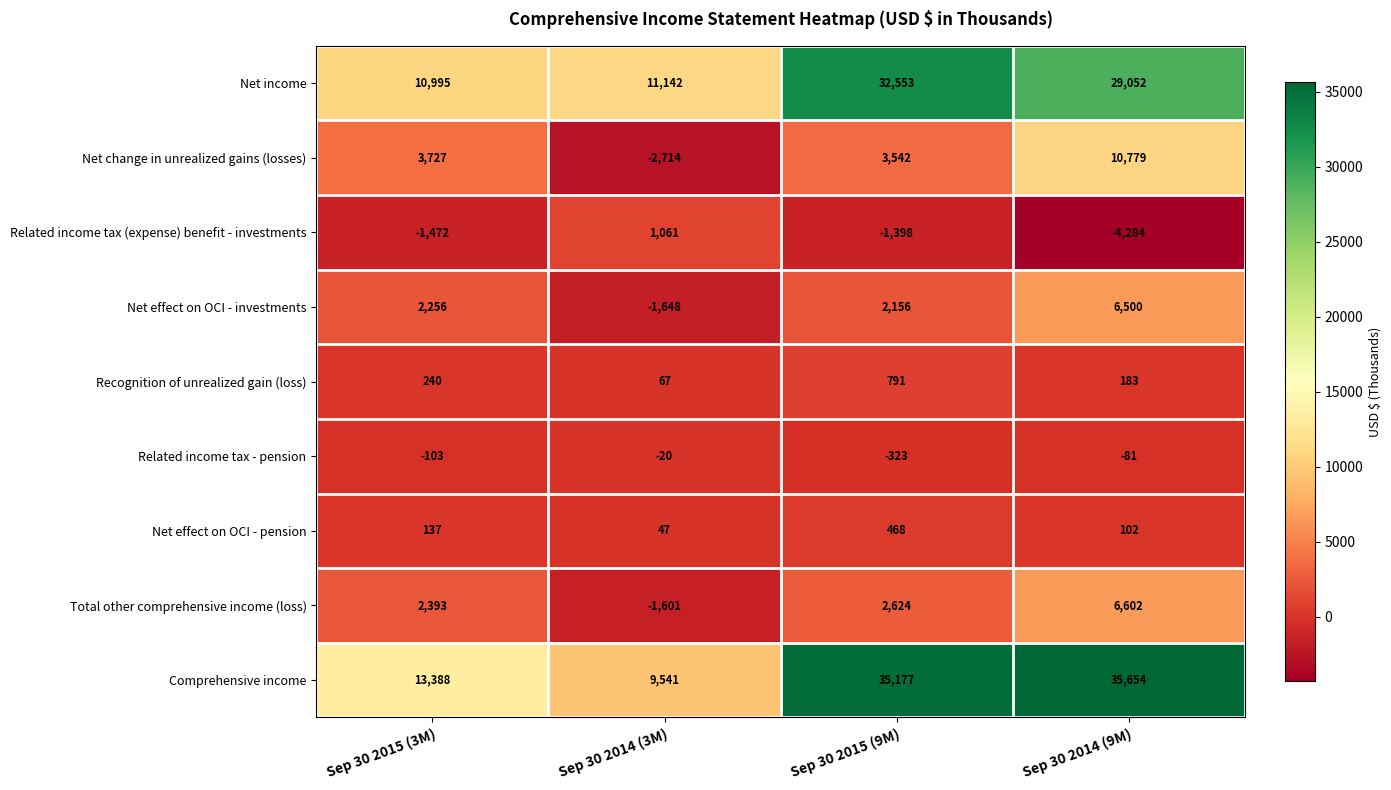

What is the average value of the Recognition of unrealized gain (loss) series?

320